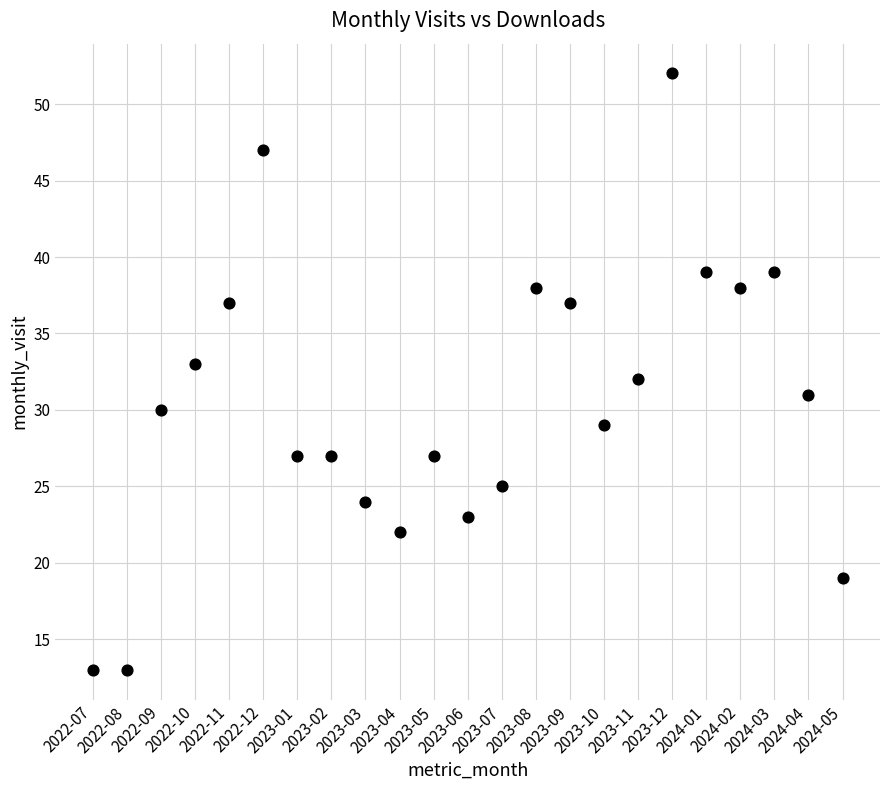

What is the range of Y values (max minus min)?

39